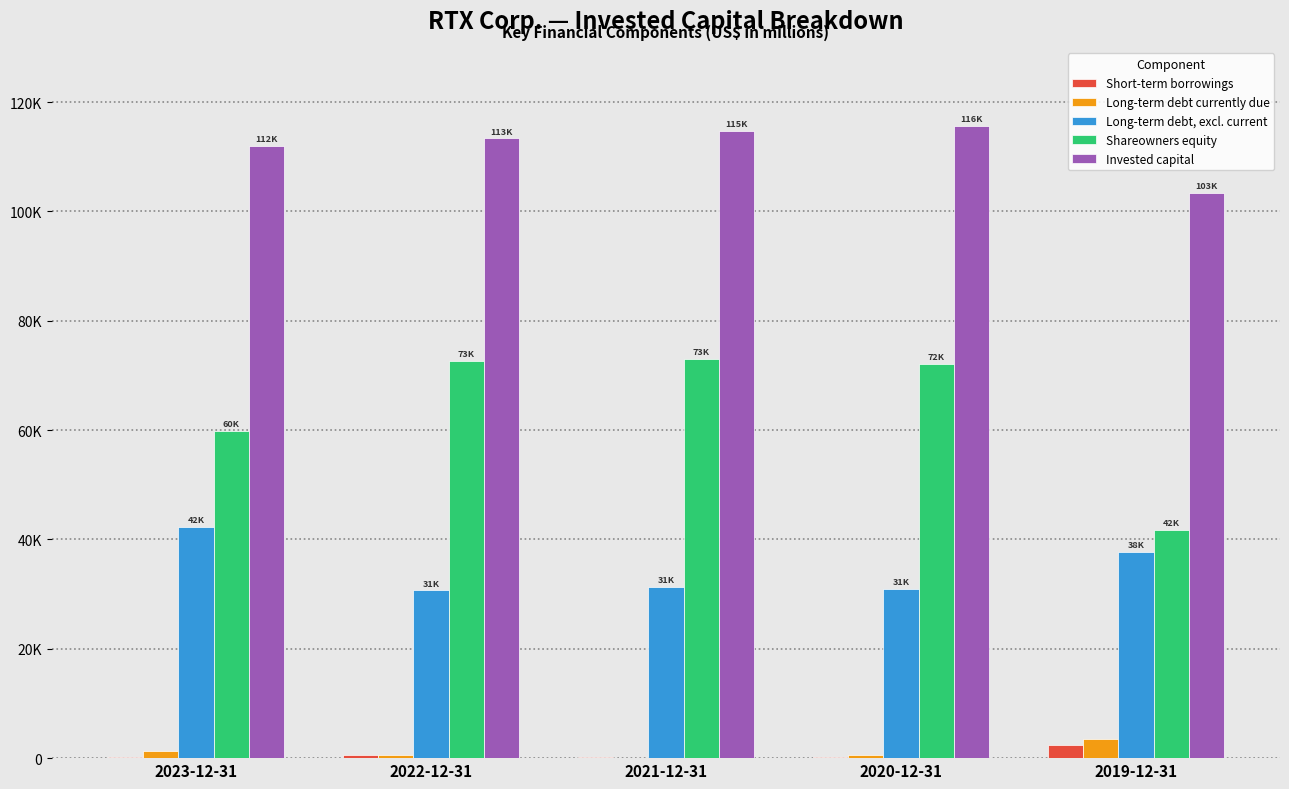

Are the bars horizontal?

No